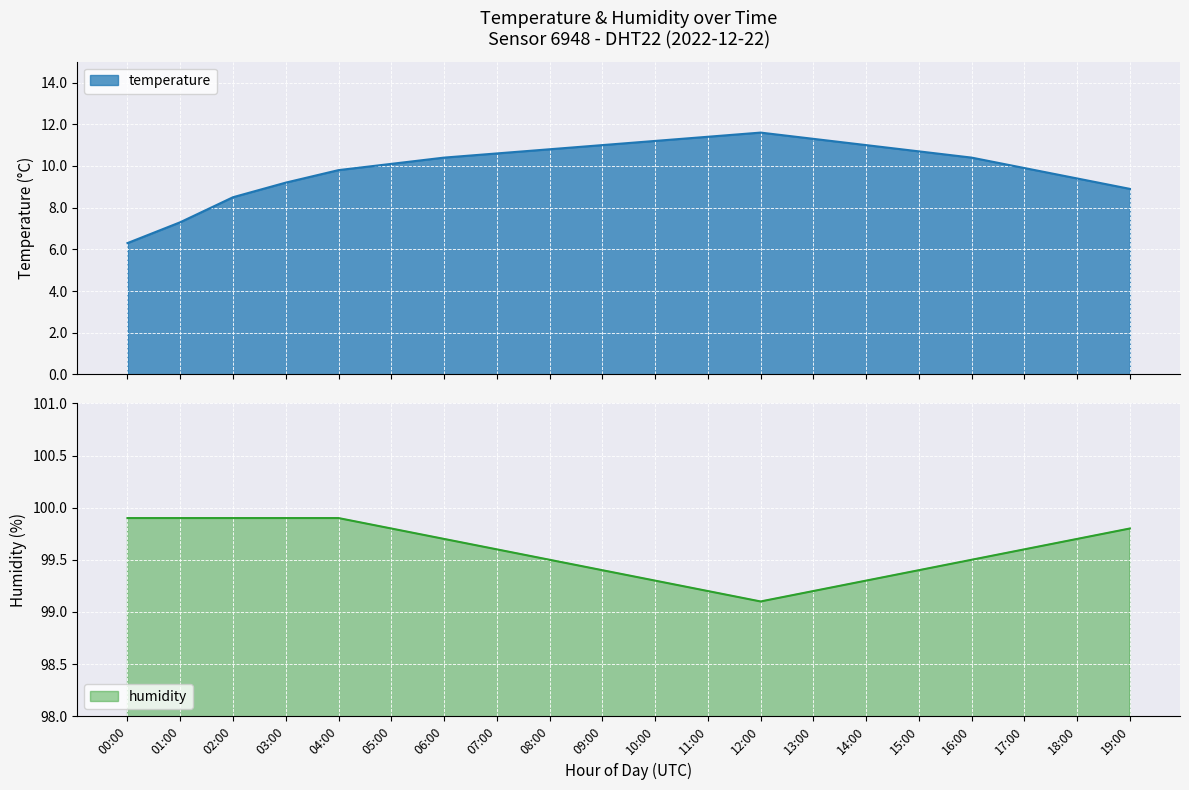

What is the label of the 17th point from the right?

03:00